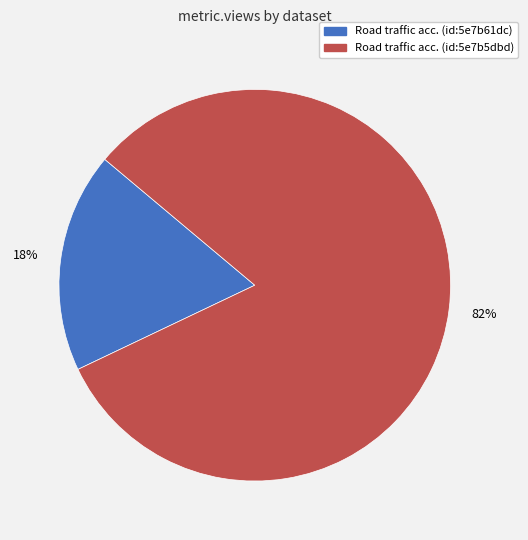

To the nearest percent, what is the difference between the largest and smallest slice percentages?

64%